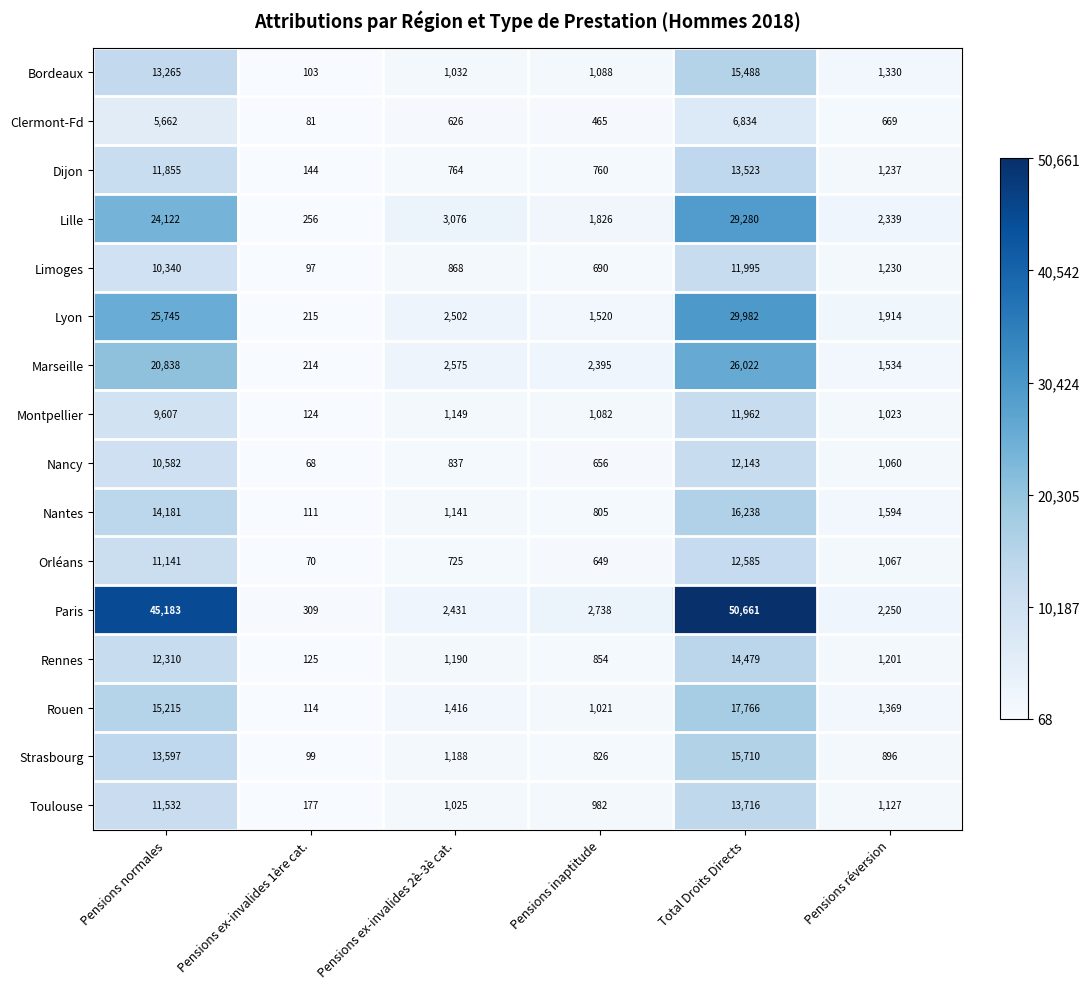

Is it true that Orléans equals 11141 at Pensions normales?

True